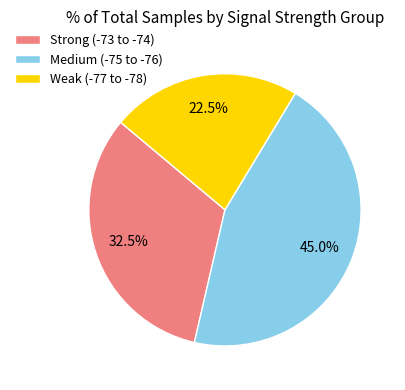

Does any single category account for the majority?

No